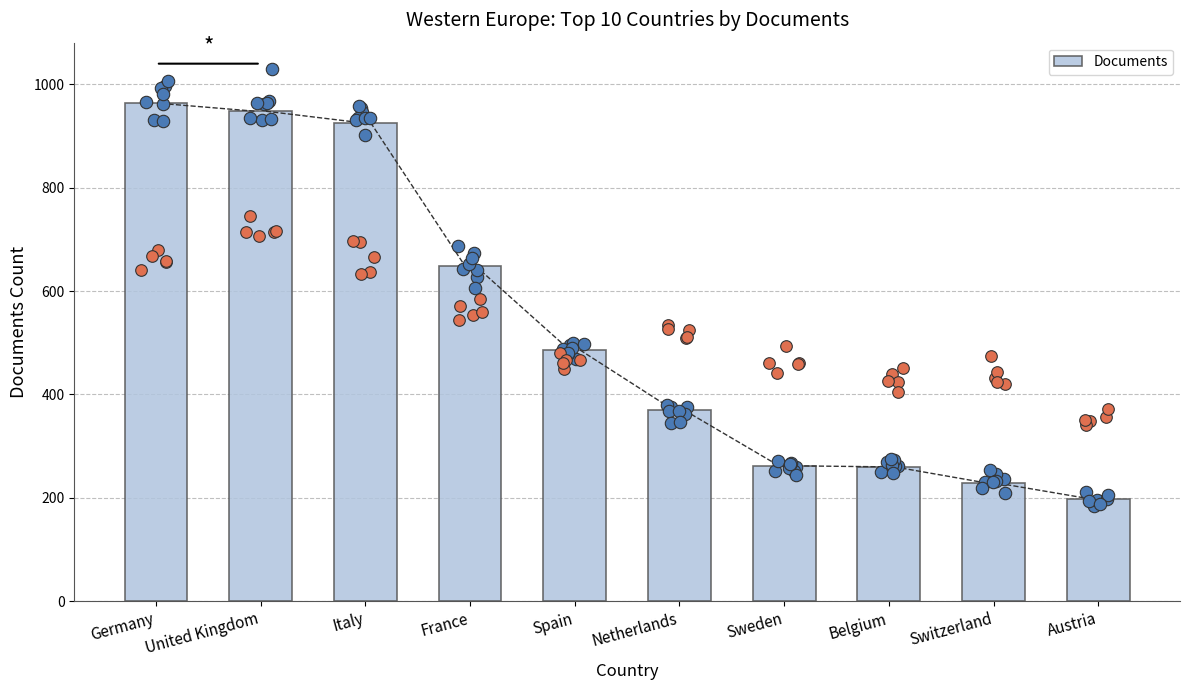

Which has a higher value, Netherlands or Austria?

Netherlands